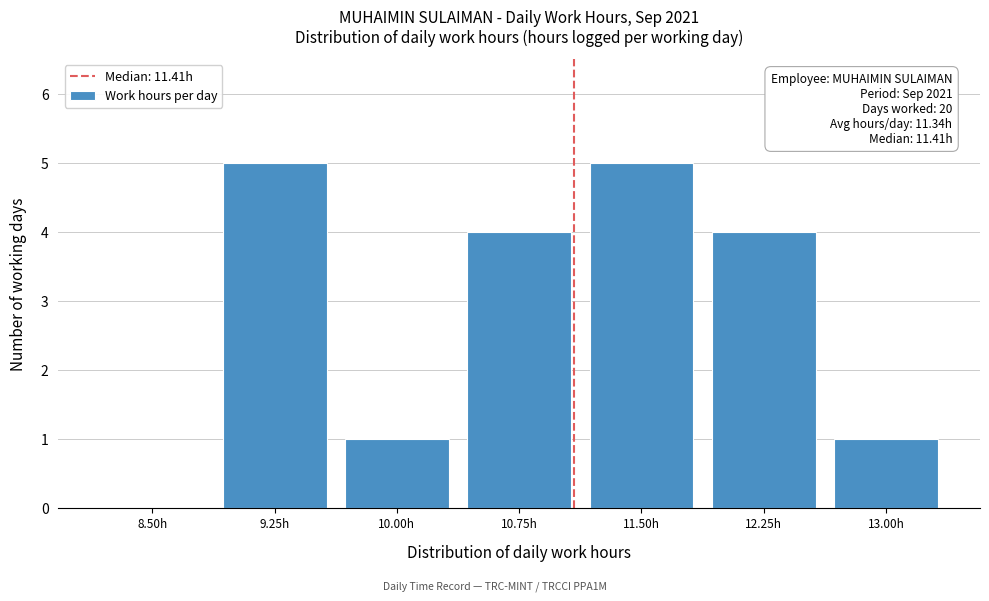

Reading left to right, list all the values displayed in this chart.

8.50h=0	9.25h=5	10.00h=1	10.75h=4	11.50h=5	12.25h=4	13.00h=1